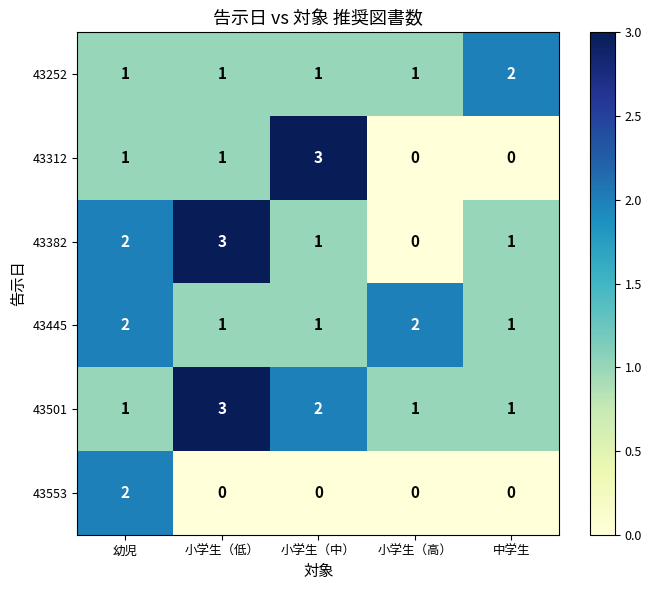

Which series changed the most between 幼児 and 中学生?

43553